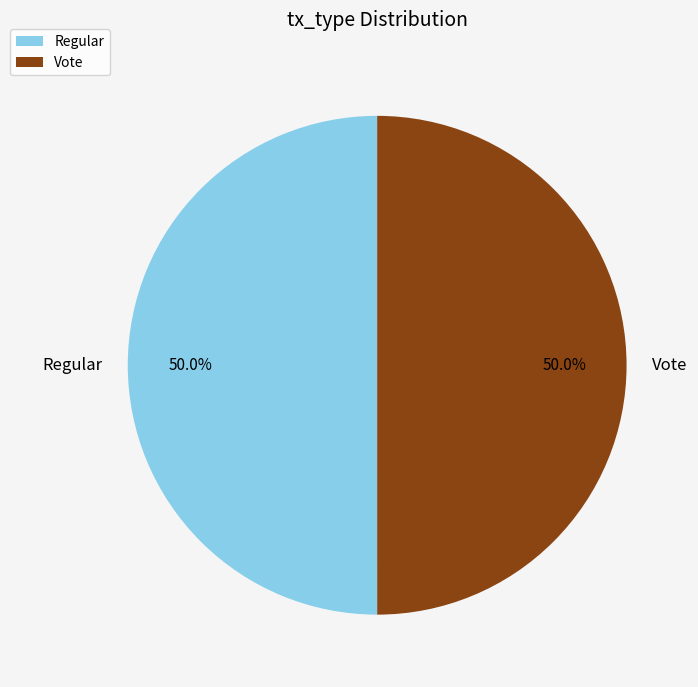

The Vote slice represents 50% of the pie. True or false?

True